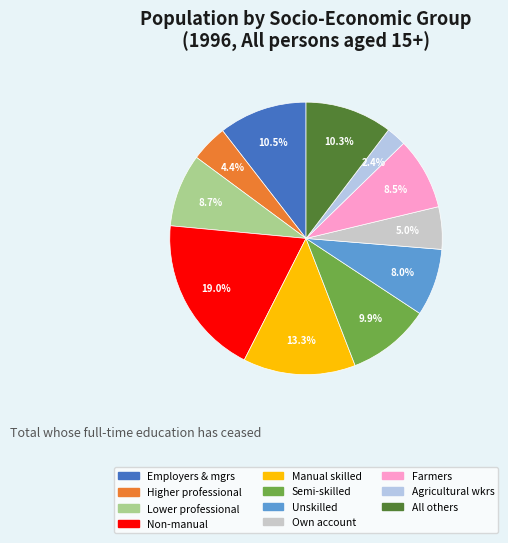

What is the smallest slice in the pie chart?

Agricultural wkrs